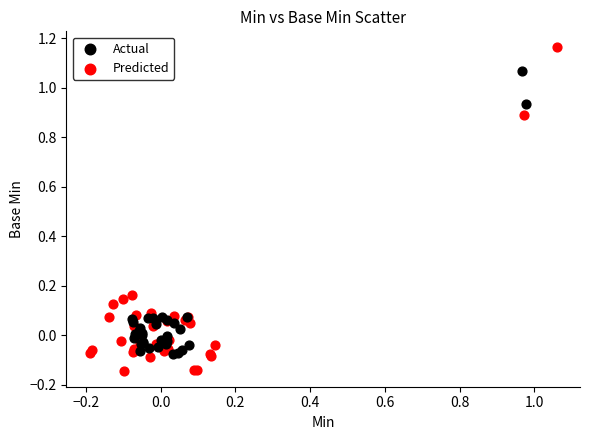

Which series reaches the minimum Y coordinate?

Predicted